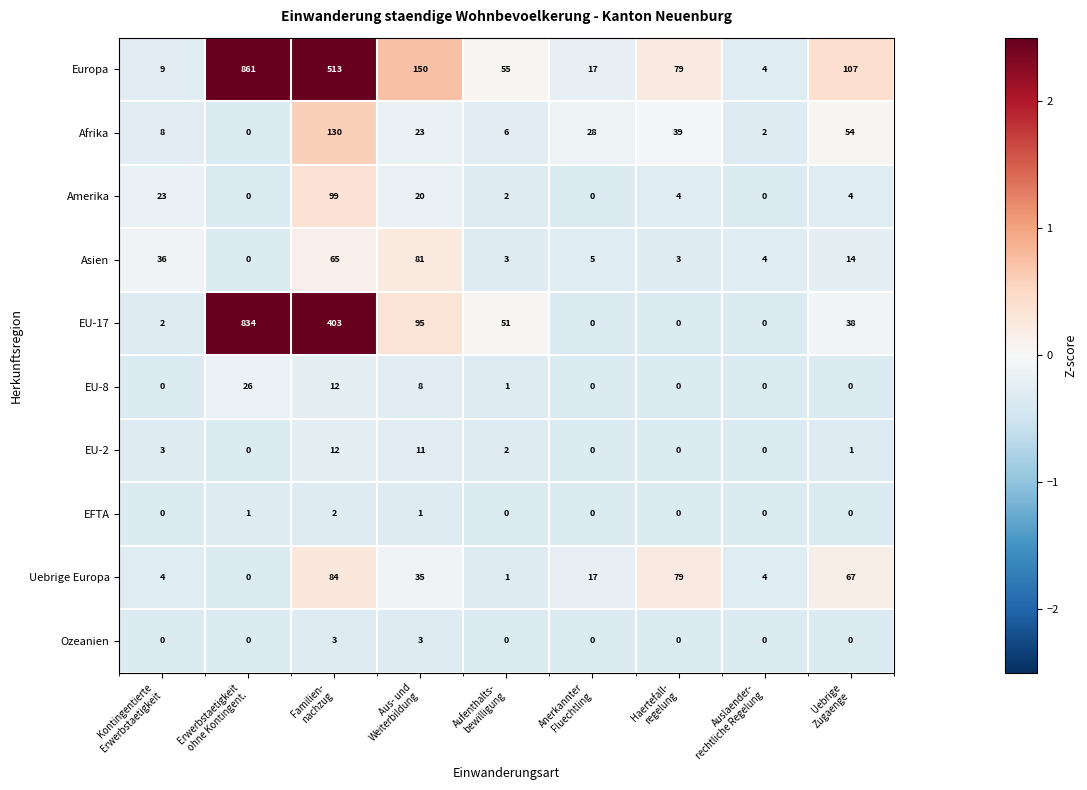

What is the average value of the EU-17 series?

158